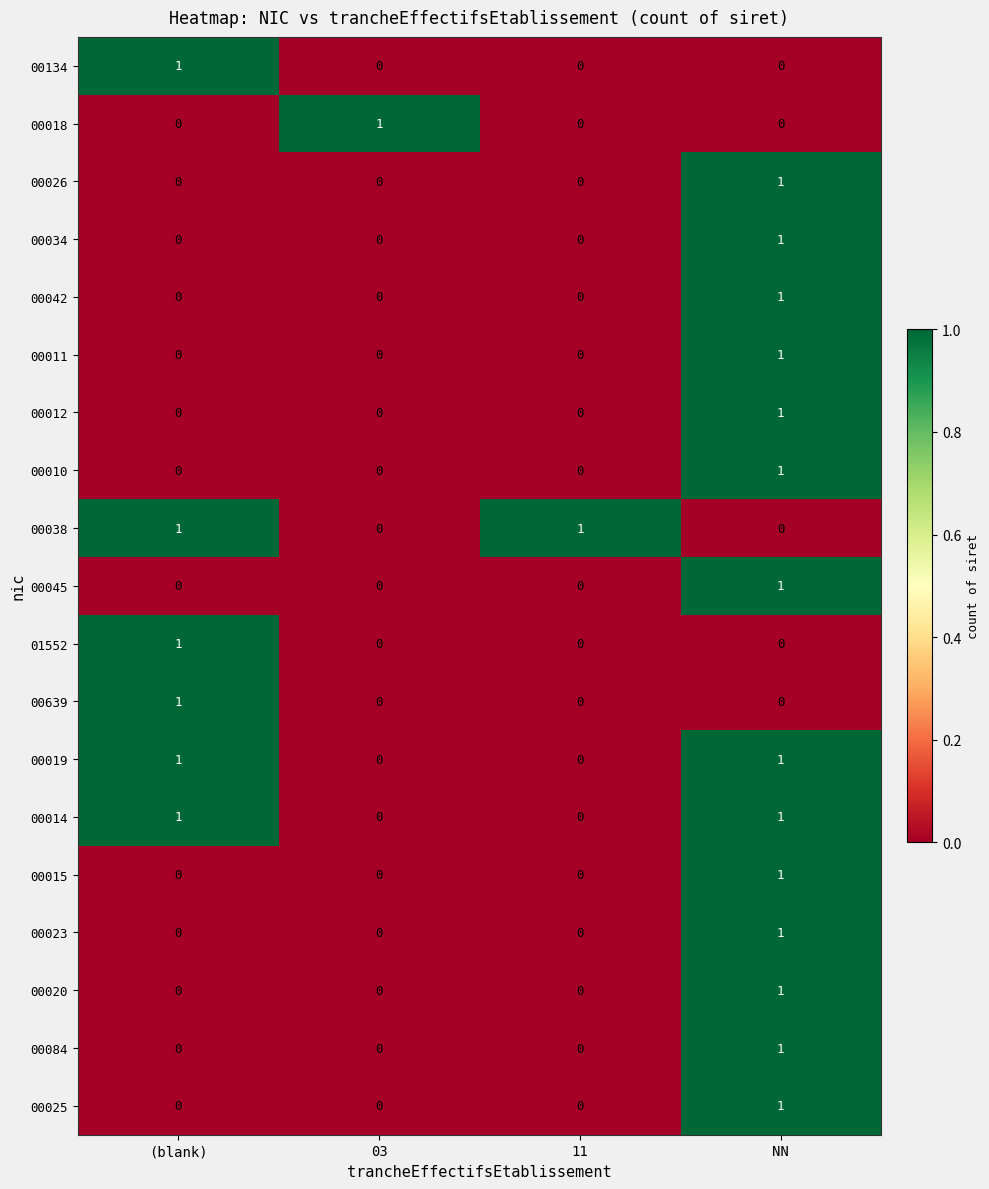

Which category has the highest value in the 00134 series?

(blank)